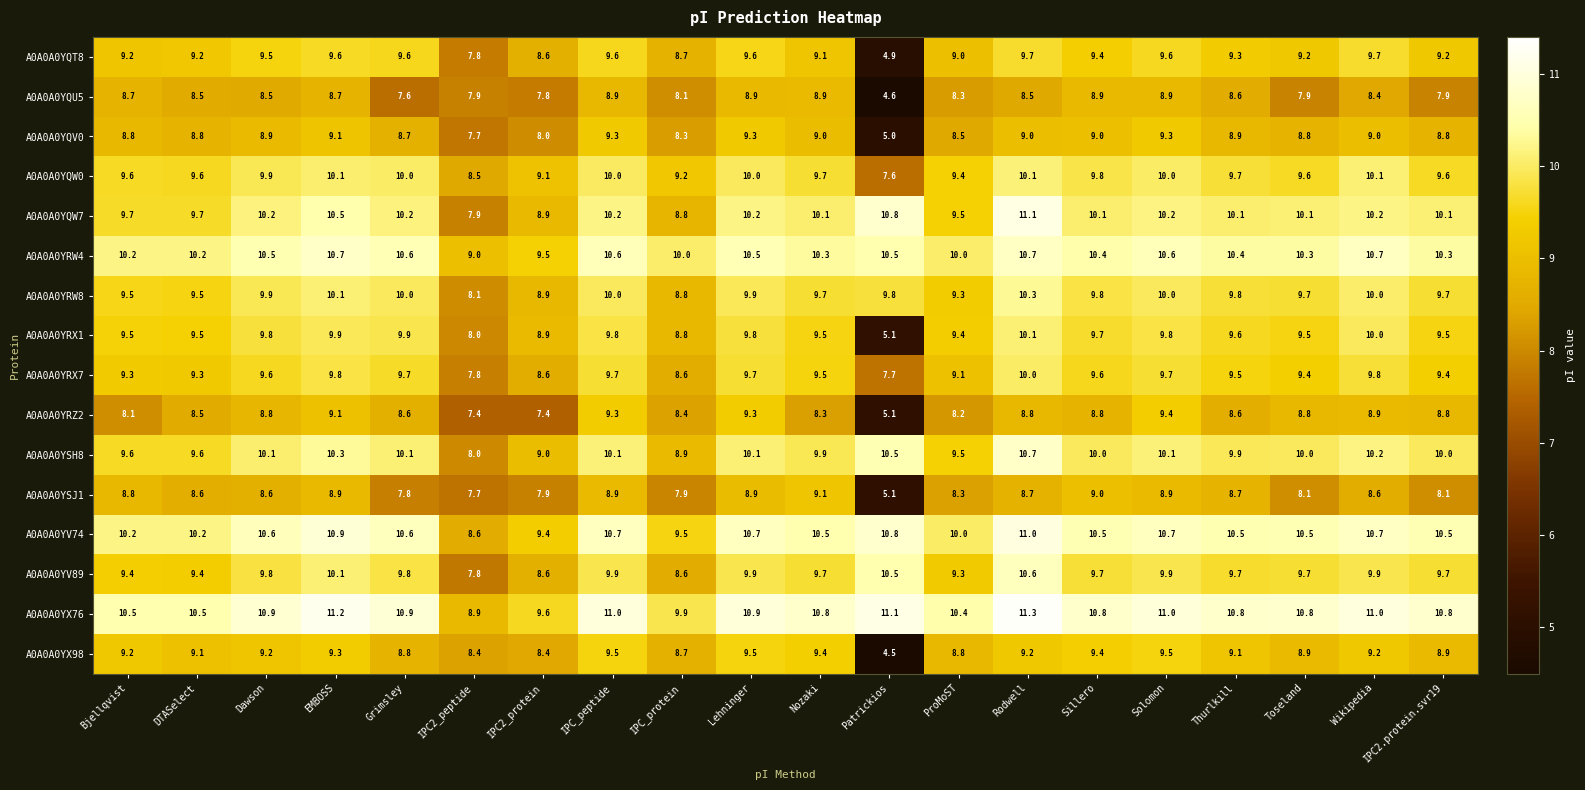

At which label does A0A0A0YRX1 first exceed 9?

Bjellqvist